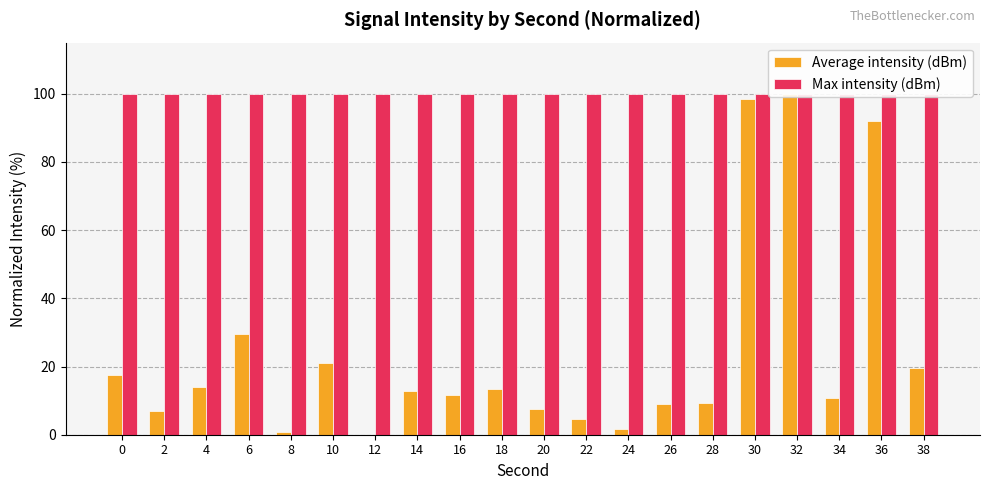

Reading right to left, what are all the values shown in this chart?

Average intensity (dBm): 38=19.4	36=92.1	34=10.7	32=100.0	30=98.5	28=9.4	26=9.0	24=1.7	22=4.6	20=7.5	18=13.6	16=11.5	14=12.9	12=0.0	10=21.0	8=0.8	6=29.5	4=13.9	2=7.0	0=17.4
Max intensity (dBm): 38=100.0	36=100.0	34=100.0	32=100.0	30=100.0	28=100.0	26=100.0	24=100.0	22=100.0	20=100.0	18=100.0	16=100.0	14=100.0	12=100.0	10=100.0	8=100.0	6=100.0	4=100.0	2=100.0	0=100.0